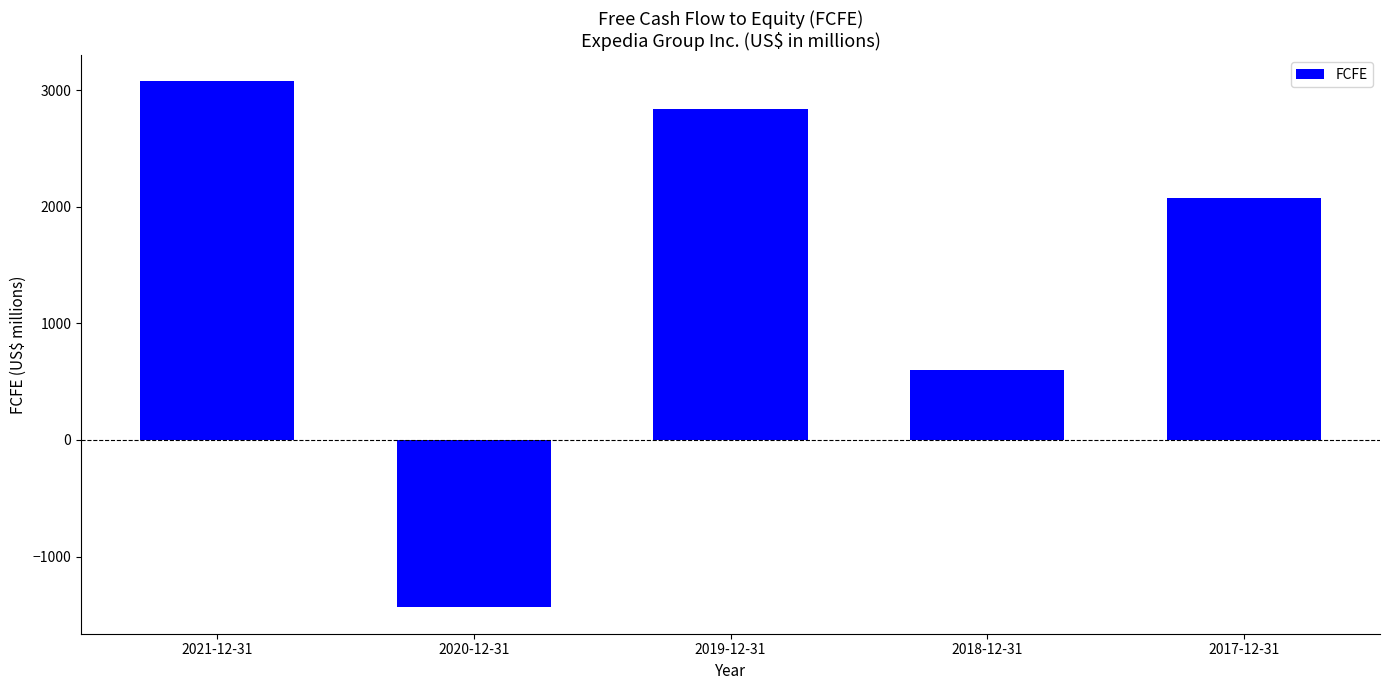

What is the value of the 2nd bar from the left?

-1436